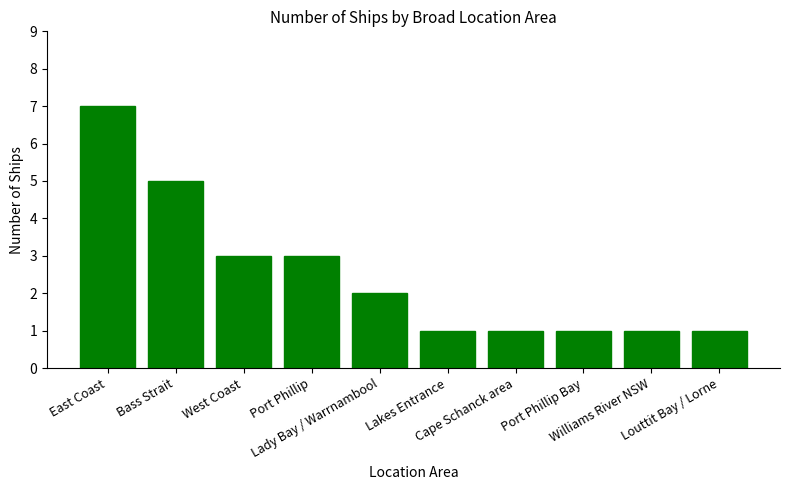

Is it true that the value at East Coast is 7?

True